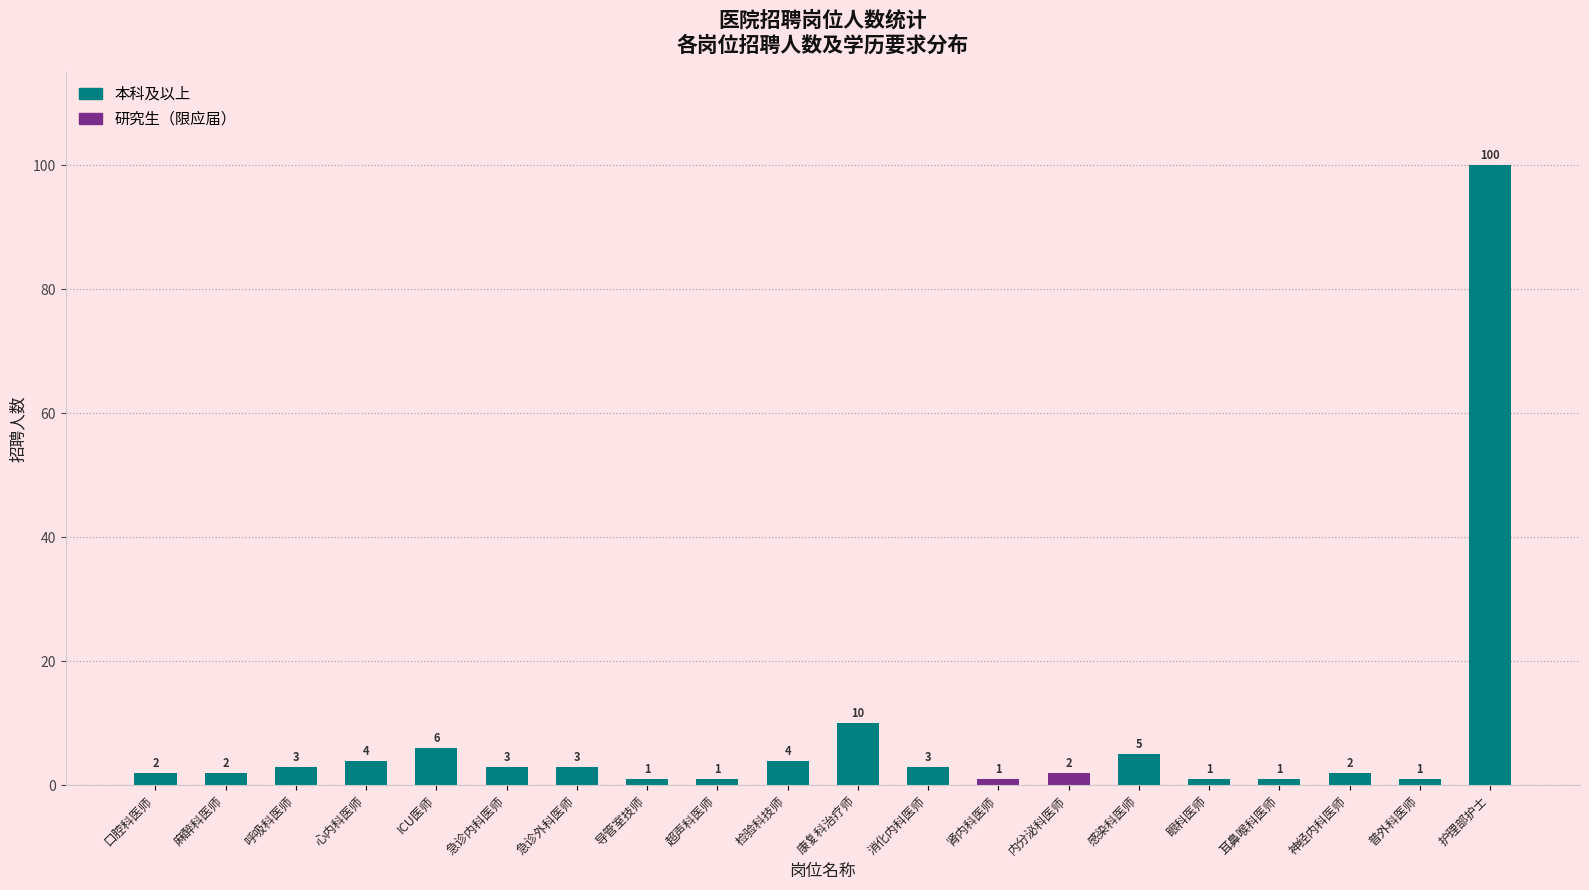

Count the number of data series in this chart.

1